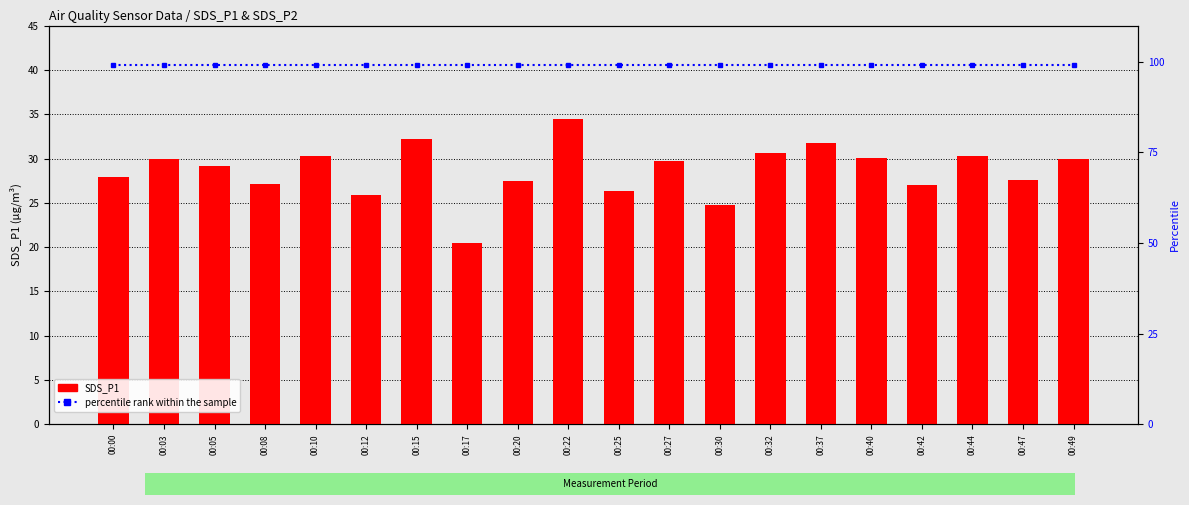

What is the value of the SDS_P1 bar at the 13th from the left?

24.8